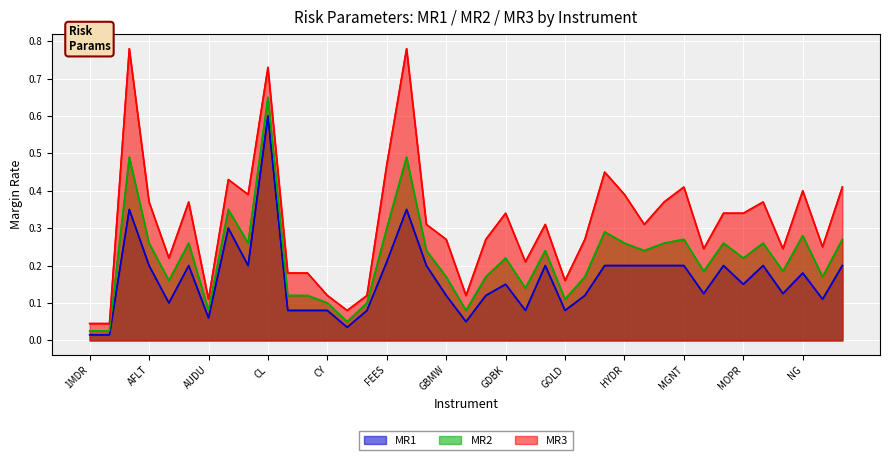

Reading right to left, transcribe all the data shown in this chart.

MR1: 0.2	0.1	0.2	0.1	0.2	0.1	0.2	0.1	0.2	0.2	0.2	0.2	0.2	0.1	0.1	0.2	0.1	0.1	0.1	0.1	0.1	0.2	0.3	0.2	0.1	0.0	0.1	0.1	0.1	0.6	0.2	0.3	0.1	0.2	0.1	0.2	0.3	0.0	0.0
MR2: 0.3	0.2	0.3	0.2	0.3	0.2	0.3	0.2	0.3	0.3	0.2	0.3	0.3	0.2	0.1	0.2	0.1	0.2	0.2	0.1	0.2	0.2	0.5	0.3	0.1	0.1	0.1	0.1	0.1	0.7	0.3	0.3	0.1	0.3	0.2	0.3	0.5	0.0	0.0
MR3: 0.4	0.2	0.4	0.2	0.4	0.3	0.3	0.2	0.4	0.4	0.3	0.4	0.5	0.3	0.2	0.3	0.2	0.3	0.3	0.1	0.3	0.3	0.8	0.5	0.1	0.1	0.1	0.2	0.2	0.7	0.4	0.4	0.1	0.4	0.2	0.4	0.8	0.0	0.0